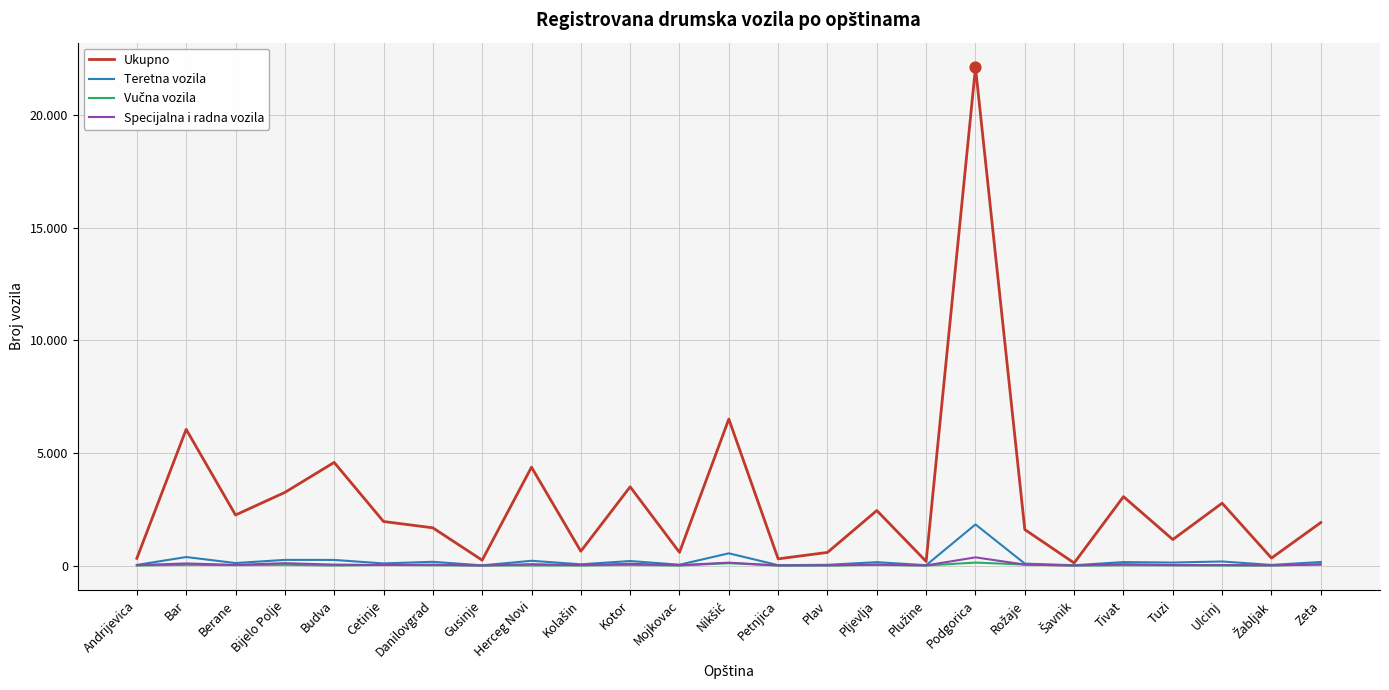

At which category is the sum across all series the highest?

Podgorica